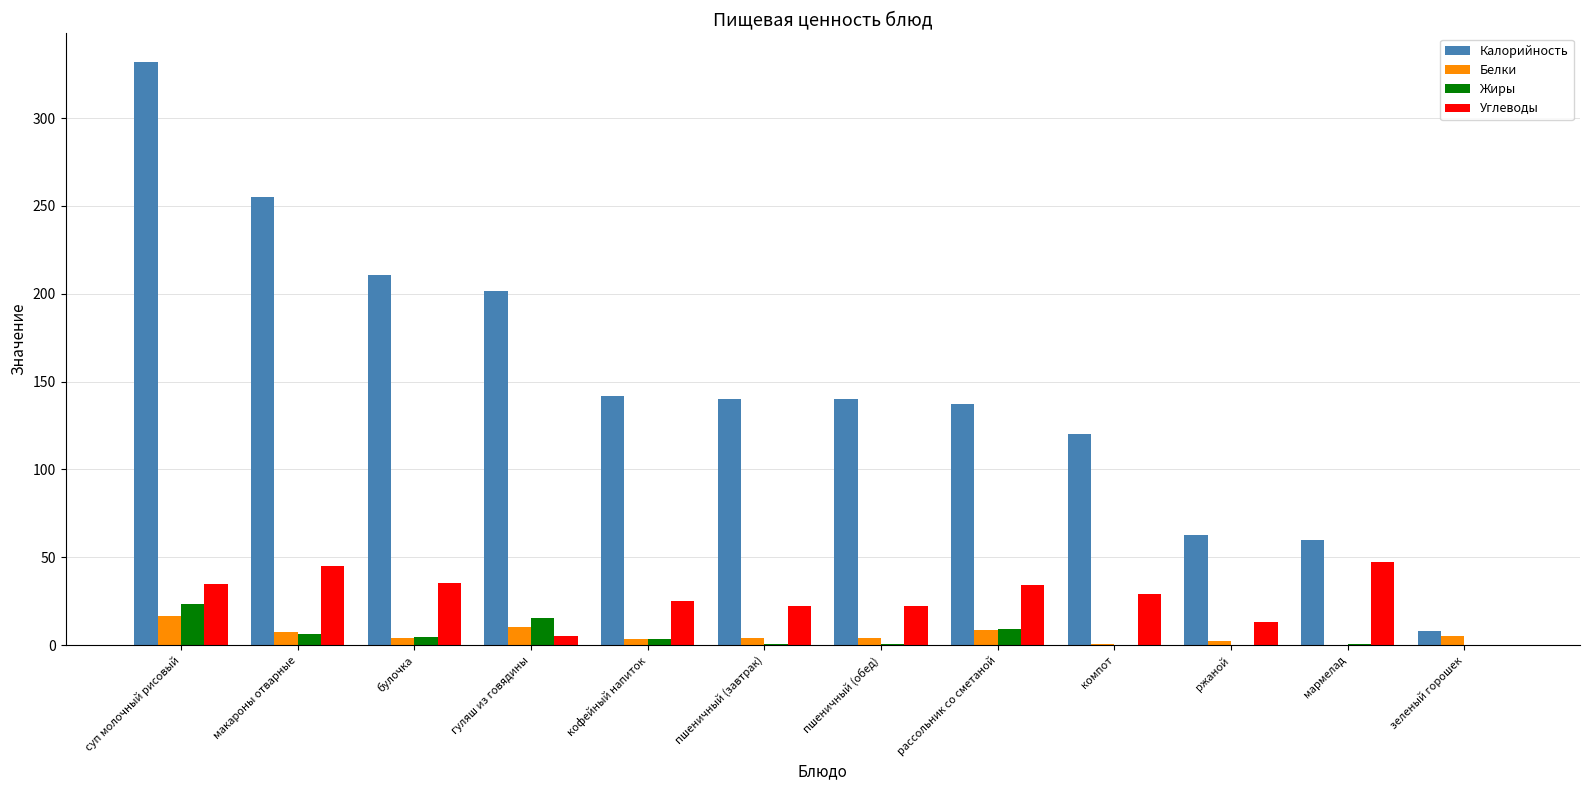

What is the maximum value shown in the chart?

331.7